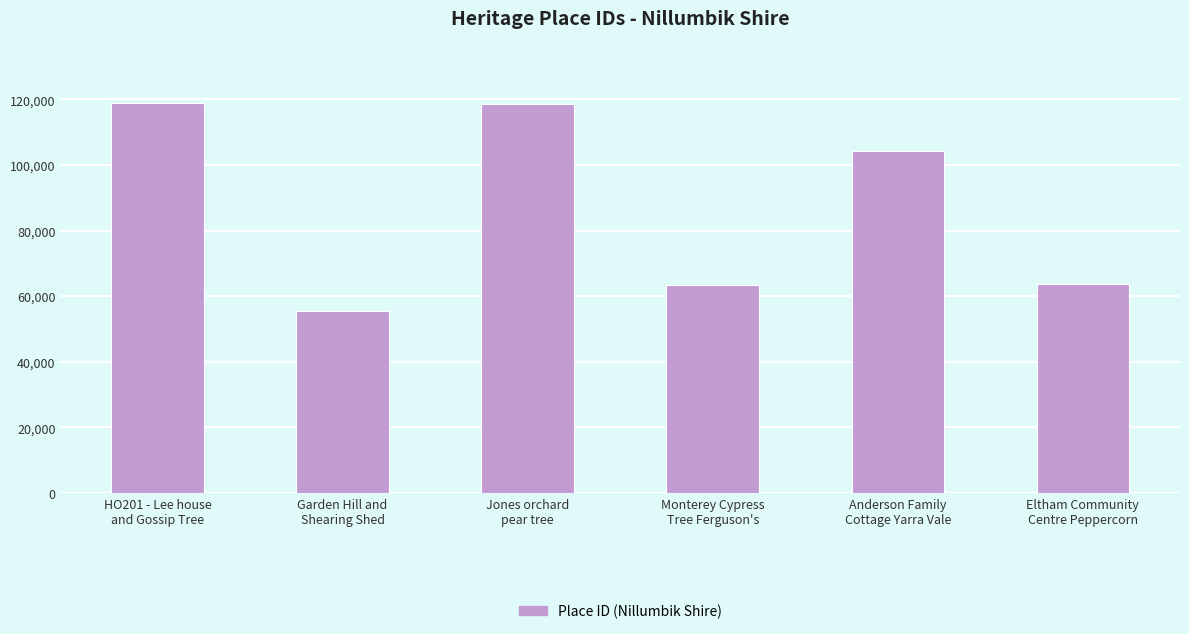

What is the difference between the second highest and minimum values?

62926